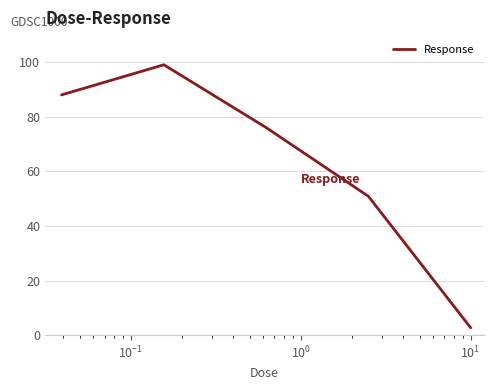

True or false: there are more than 0 points higher than both neighbors.

True